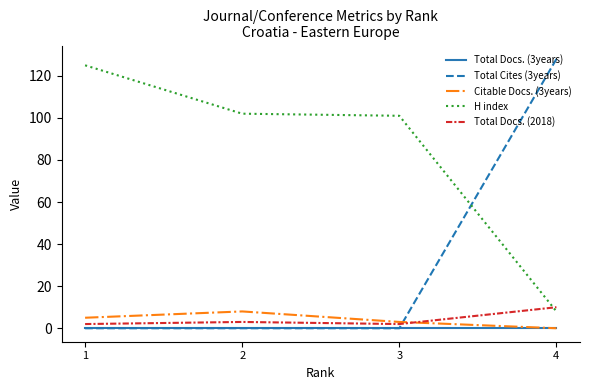

What is the greatest value displayed?

128